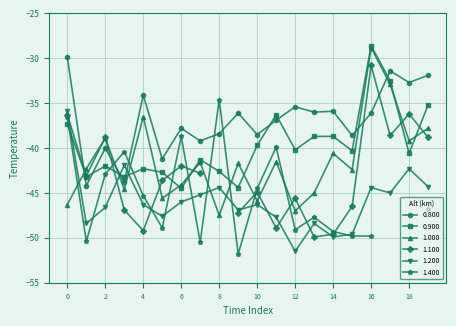

Where is the first local maximum for 1.000?

2